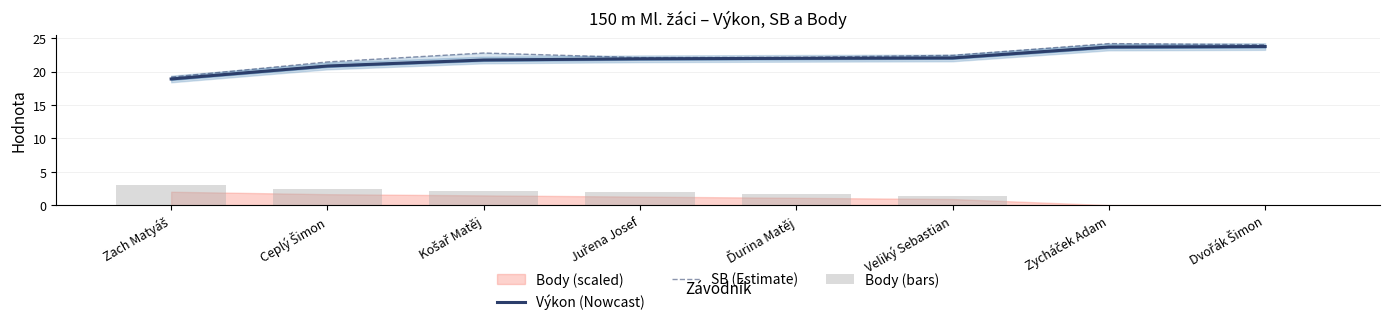

Reading left to right, extract all data points from this chart.

Výkon (Nowcast): Zach Matyáš=18.9	Ceplý Šimon=20.8	Košař Matěj=21.7	Juřena Josef=21.9	Ďurina Matěj=22.0	Veliký Sebastian=22.1	Zycháček Adam=23.7	Dvořák Šimon=23.8
SB (Estimate): Zach Matyáš=19.2	Ceplý Šimon=21.4	Košař Matěj=22.8	Juřena Josef=22.1	Ďurina Matěj=22.1	Veliký Sebastian=22.4	Zycháček Adam=24.2	Dvořák Šimon=24.0
Body (bars): Zach Matyáš=3.0	Ceplý Šimon=2.5	Košař Matěj=2.2	Juřena Josef=1.9	Ďurina Matěj=1.6	Veliký Sebastian=1.4	Zycháček Adam=0.0	Dvořák Šimon=0.0